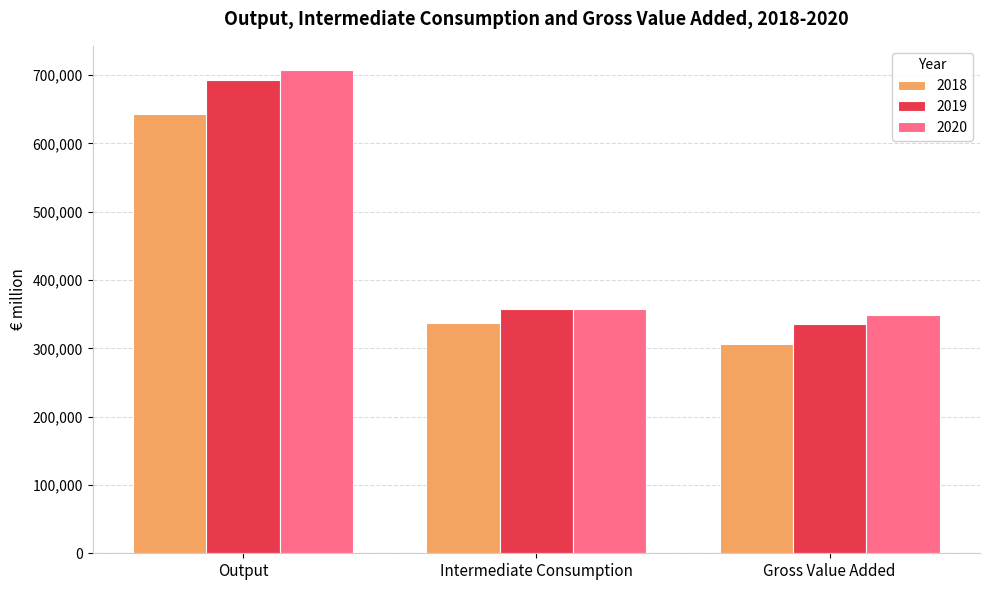

Which series has the largest total across all categories?

2020